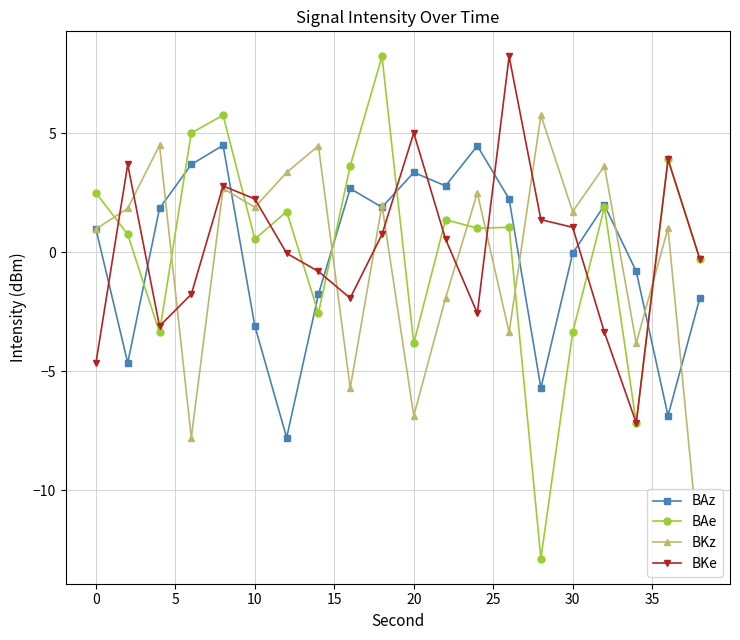

How many values in BKz are above zero?

13